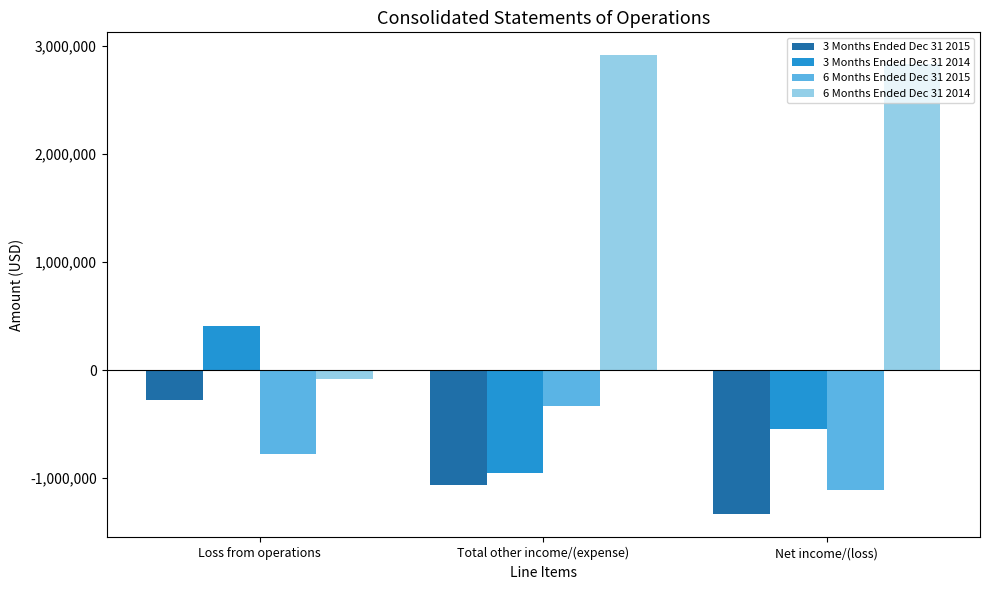

What is the label of the 3rd bar from the left?

Net income/(loss)